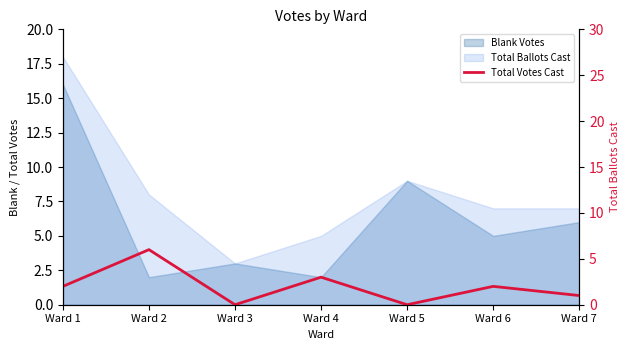

At which label does the data first exceed 2?

Ward 2